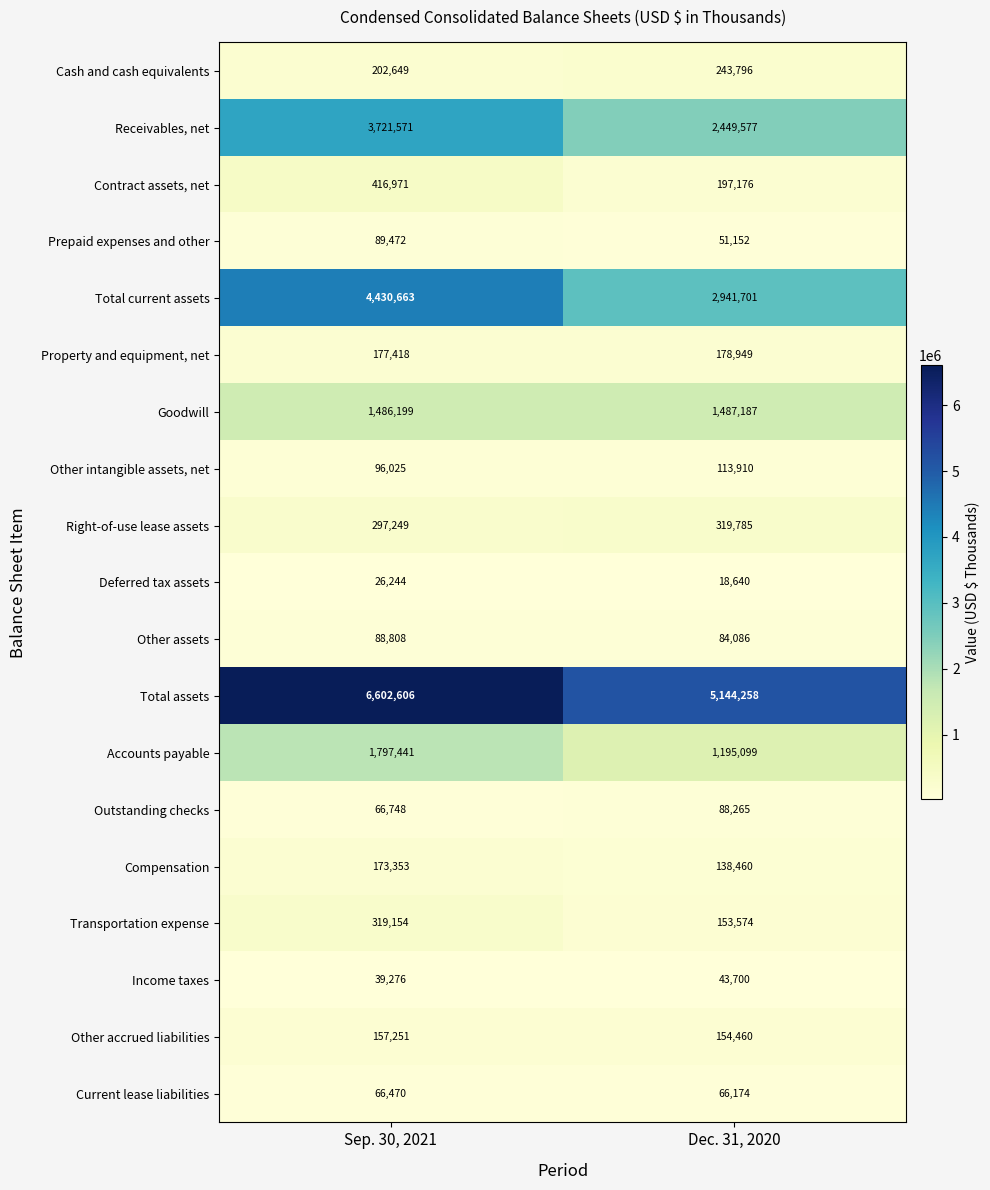

At how many categories does at least one series exceed 2444762?

2